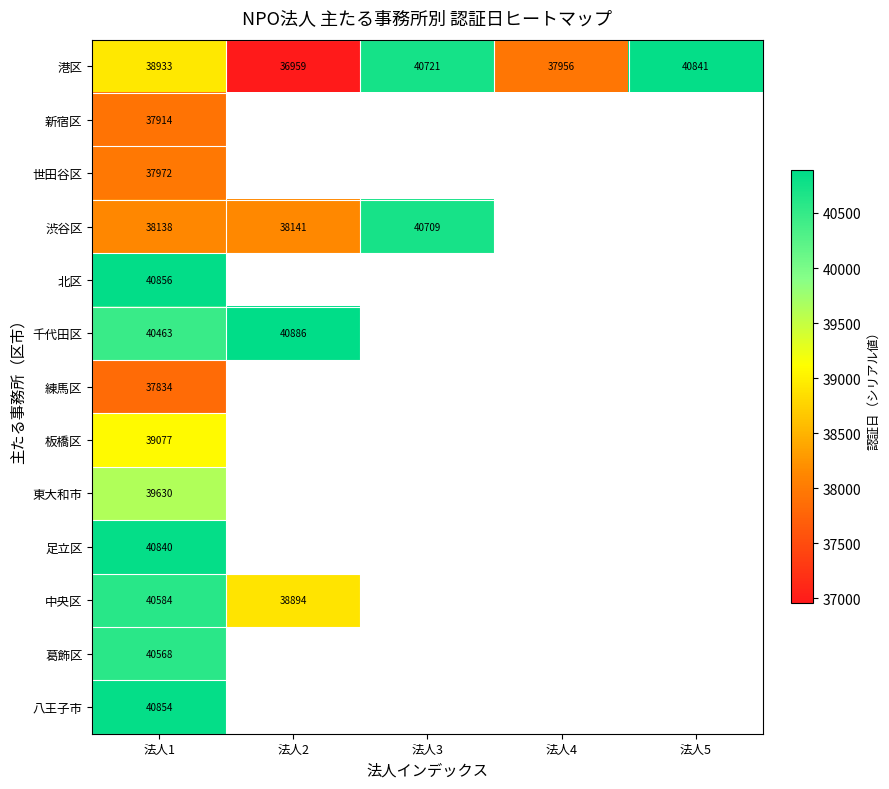

True or false: 千代田区 has a value of 19104 at 法人1.

False